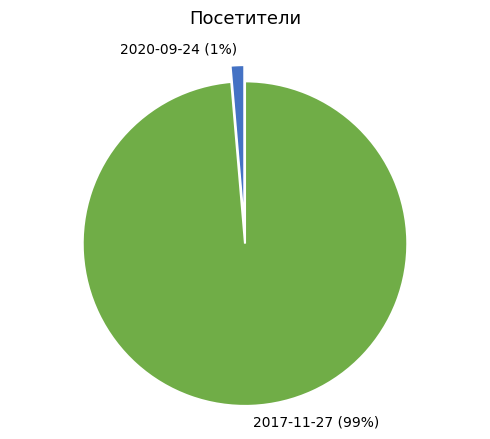

Which category has the smallest portion of the pie?

2020-09-24